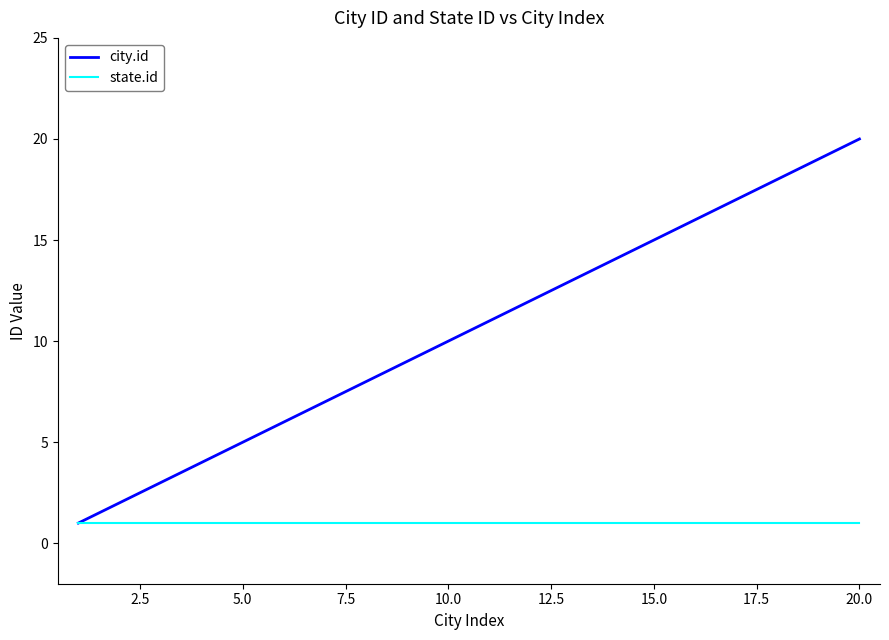

Does the chart display data point markers on the line(s)?

No